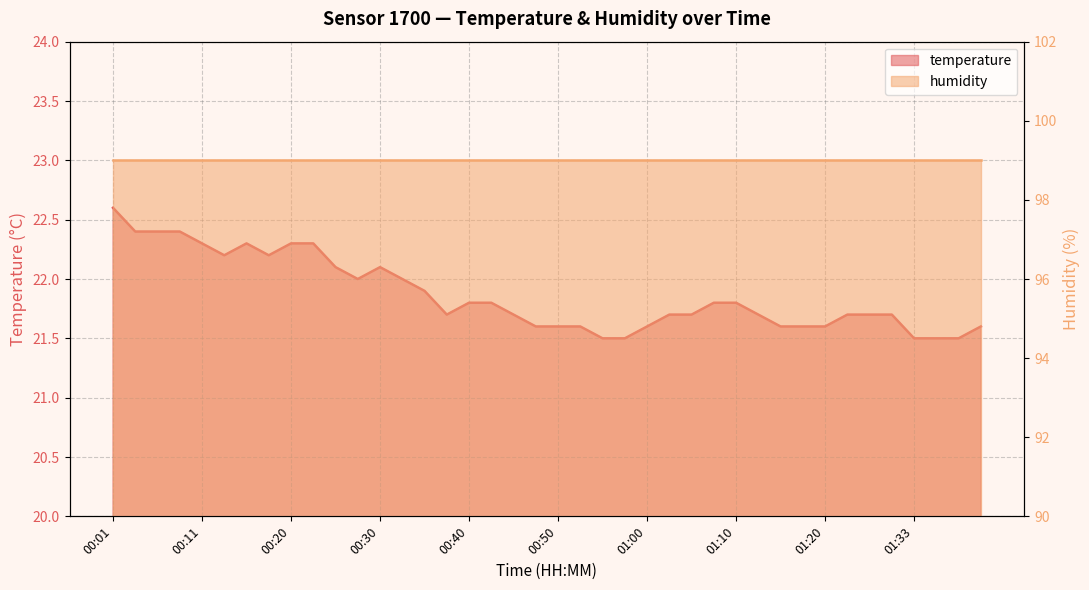

Approximately how many times larger is the value at 01:00 compared to 00:11?

1.0